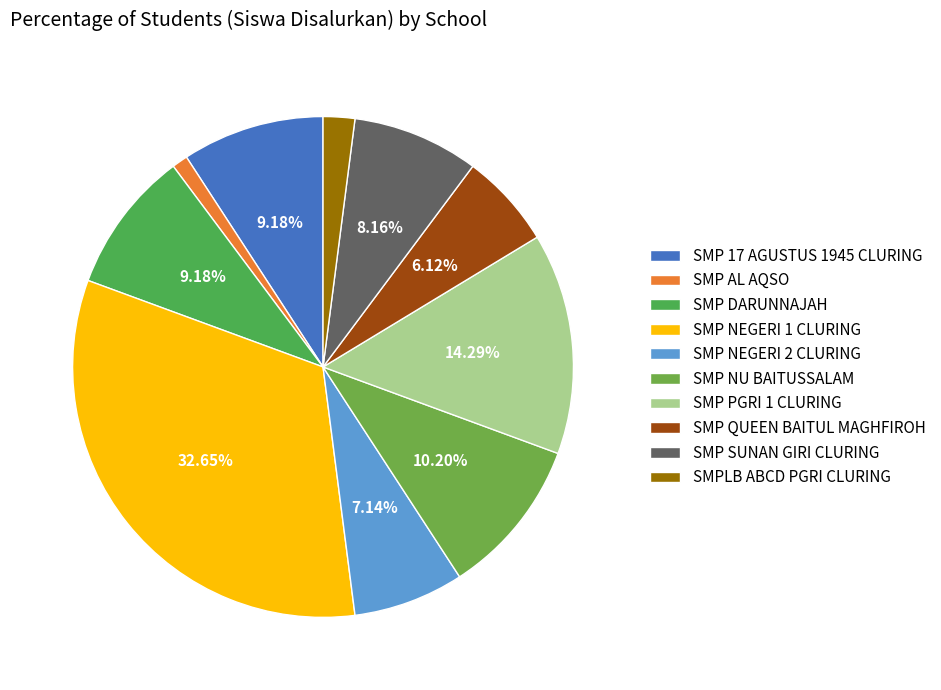

What is the total percentage of SMP 17 AGUSTUS 1945 CLURING and SMP DARUNNAJAH?

18.4%